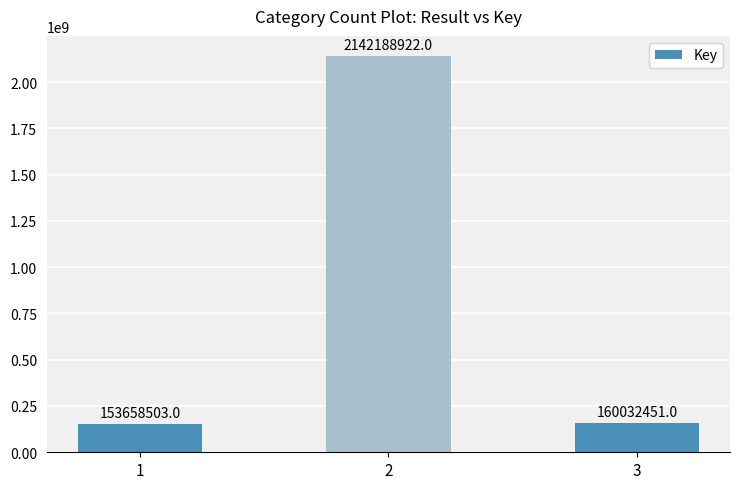

How many bars are there in total?

3